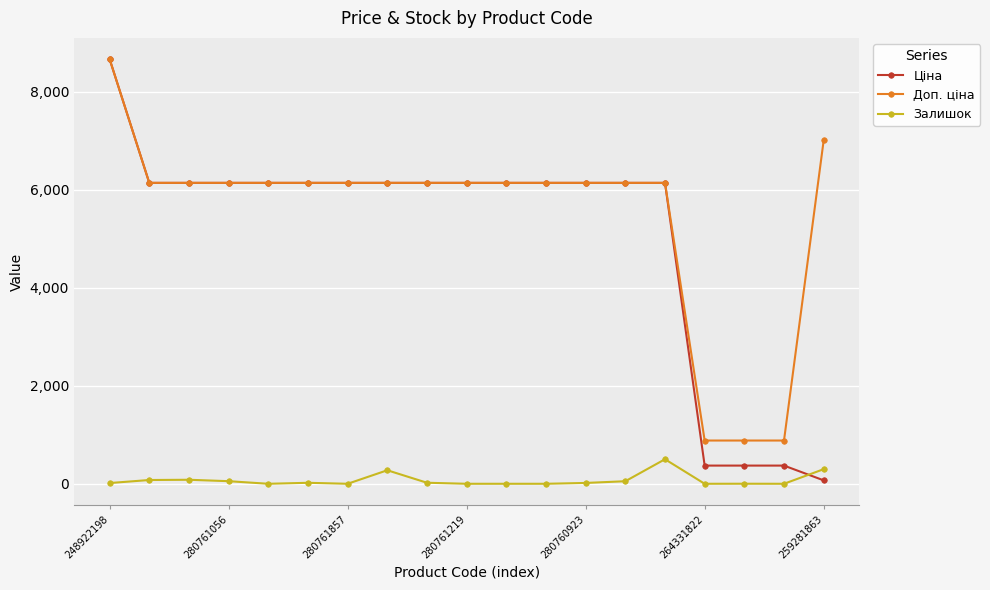

True or false: Залишок has more than 0 points higher than both neighbors.

True